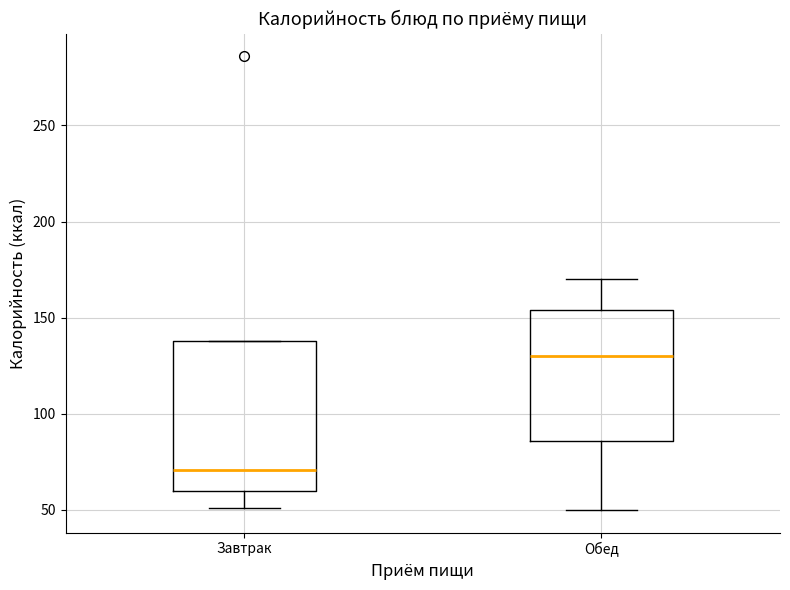

Which box has the highest median line?

Обед